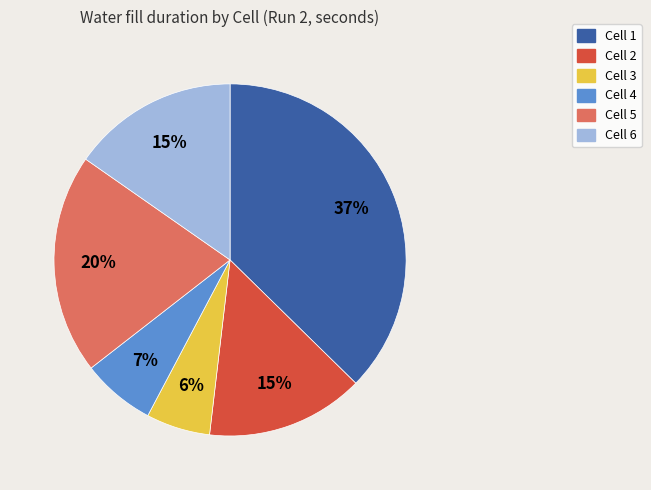

Do Cell 3 and Cell 6 together represent more than half of the pie?

No